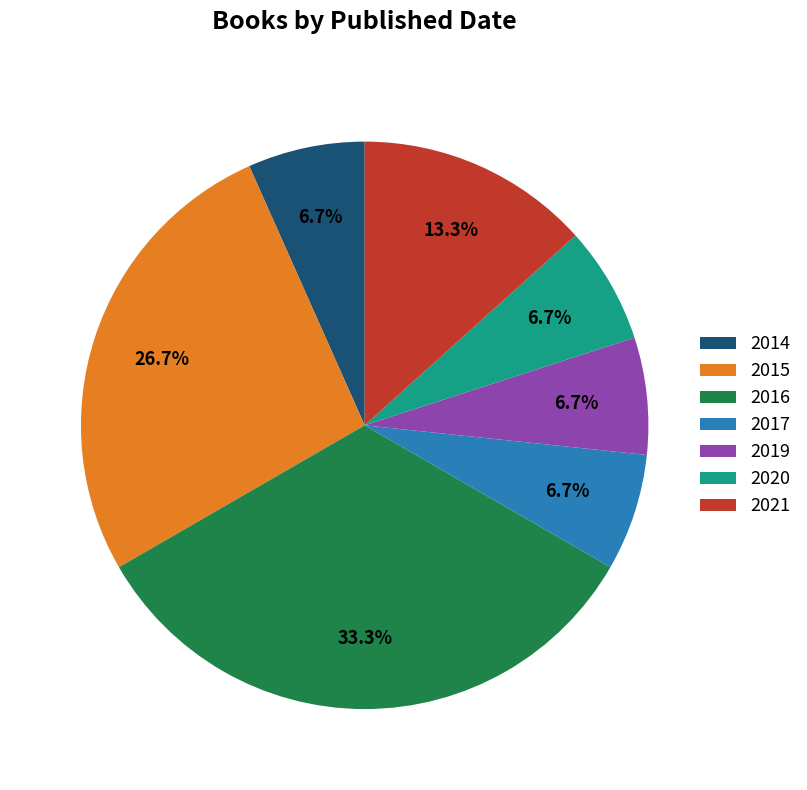

How much of the chart is everything except 2014?

93.3%